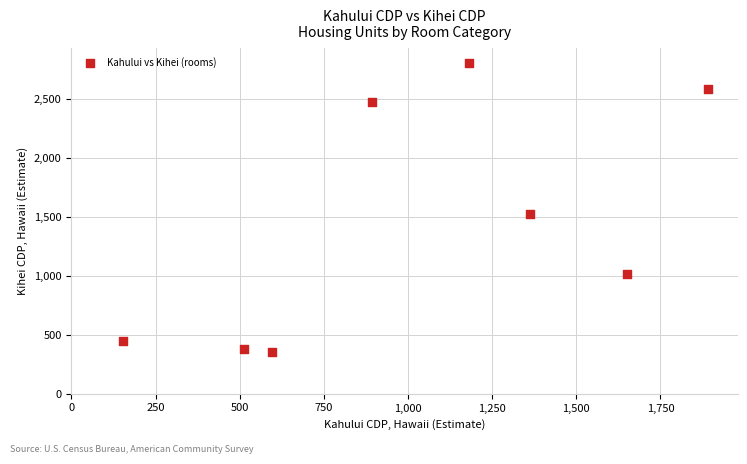

What is the average Y value?

1449